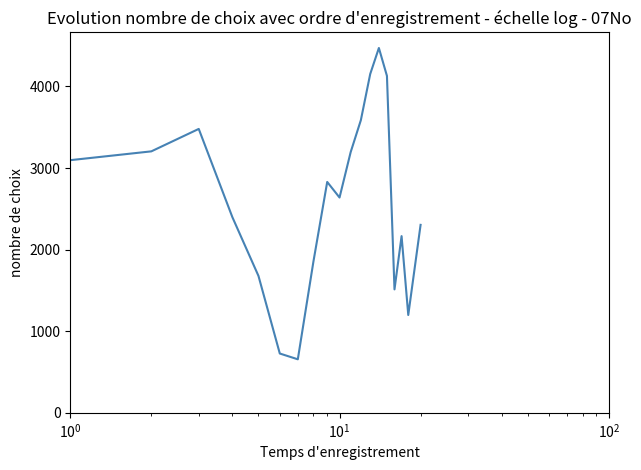

What is the smallest value displayed?

656